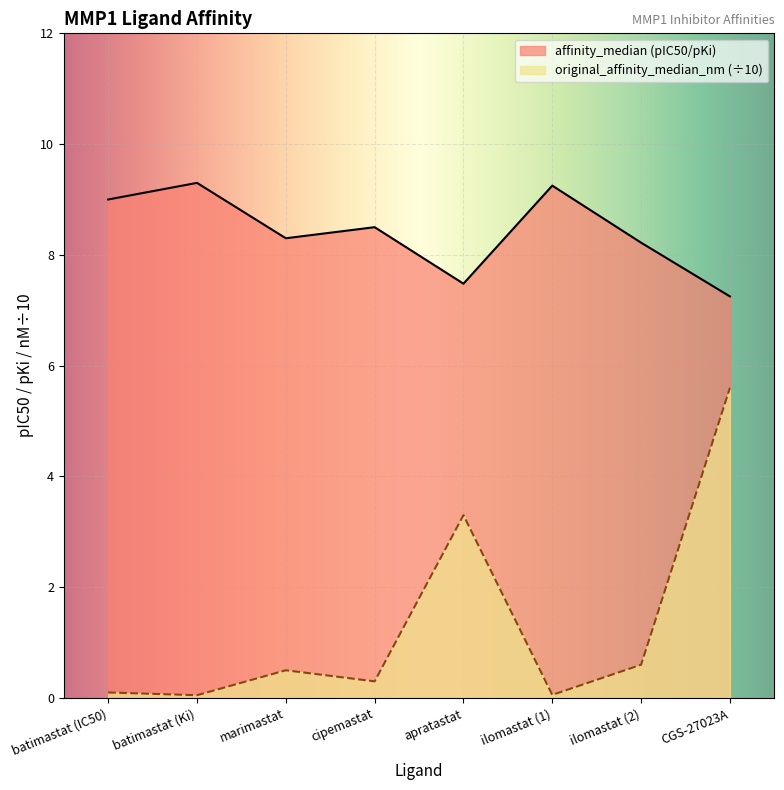

In affinity_median (pIC50/pKi), how many points are lower than both neighbors (excluding endpoints)?

2